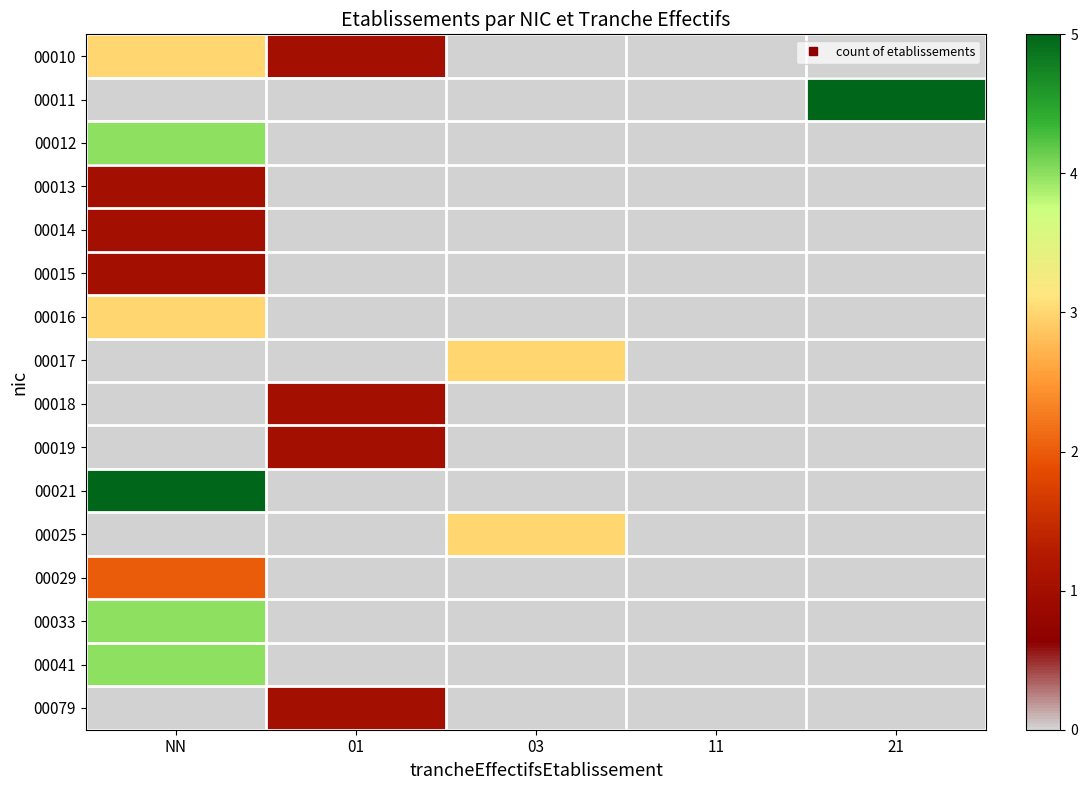

Reading left to right, extract all data points from this chart.

00010: NN=3	01=1	03=0	11=0	21=0
00011: NN=0	01=0	03=0	11=0	21=5
00012: NN=4	01=0	03=0	11=0	21=0
00013: NN=1	01=0	03=0	11=0	21=0
00014: NN=1	01=0	03=0	11=0	21=0
00015: NN=1	01=0	03=0	11=0	21=0
00016: NN=3	01=0	03=0	11=0	21=0
00017: NN=0	01=0	03=3	11=0	21=0
00018: NN=0	01=1	03=0	11=0	21=0
00019: NN=0	01=1	03=0	11=0	21=0
00021: NN=5	01=0	03=0	11=0	21=0
00025: NN=0	01=0	03=3	11=0	21=0
00029: NN=2	01=0	03=0	11=0	21=0
00033: NN=4	01=0	03=0	11=0	21=0
00041: NN=4	01=0	03=0	11=0	21=0
00079: NN=0	01=1	03=0	11=0	21=0